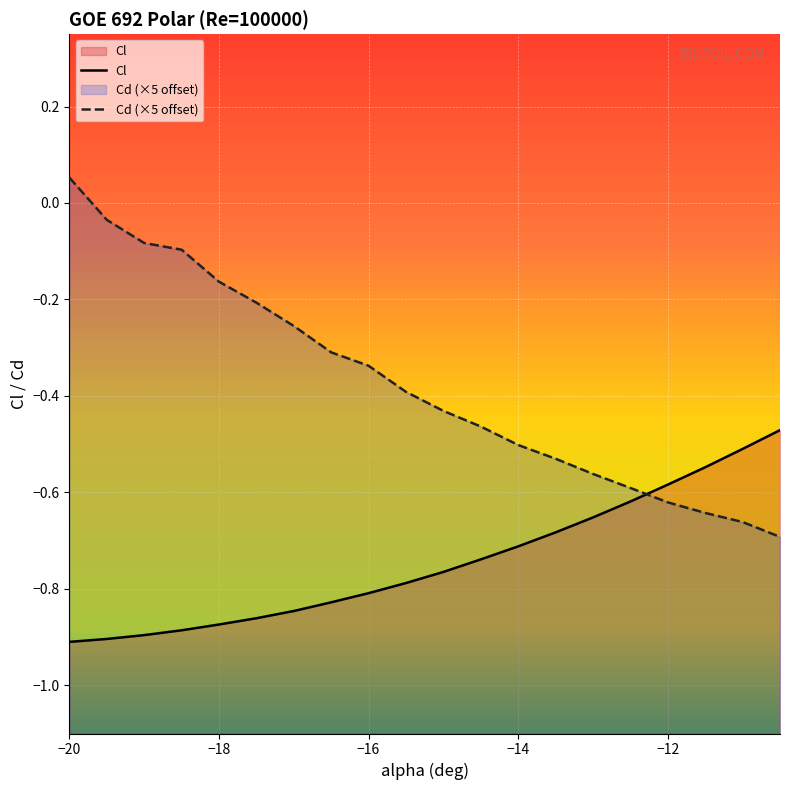

Does the chart display data point markers on the line(s)?

No